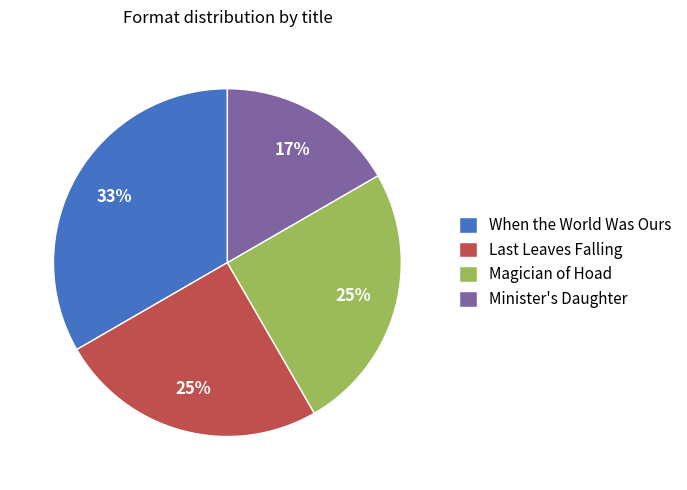

To the nearest percent, what portion does Minister's Daughter represent?

17%